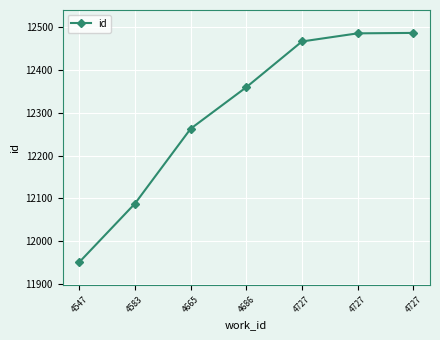

How many distinct data groups are displayed?

1